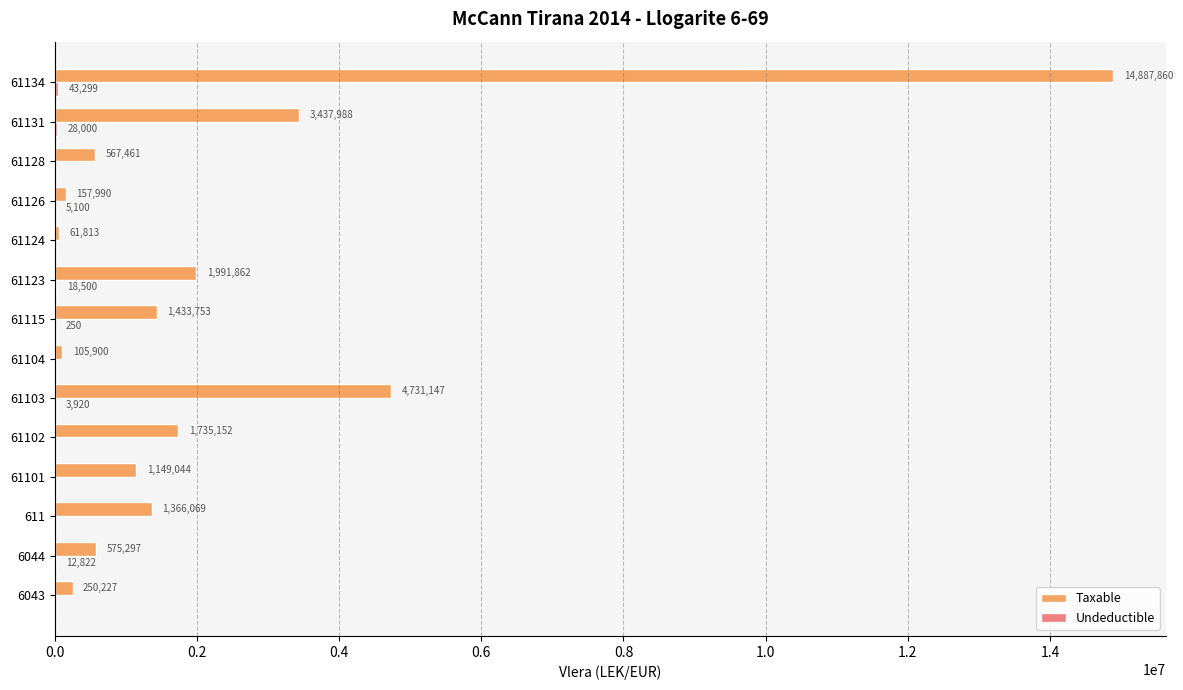

At which category does the chart reach its peak across all series?

61134